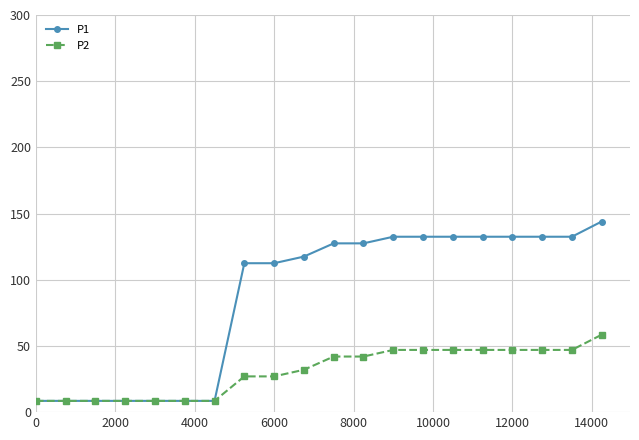

What are all the series names shown in the legend?

P1, P2